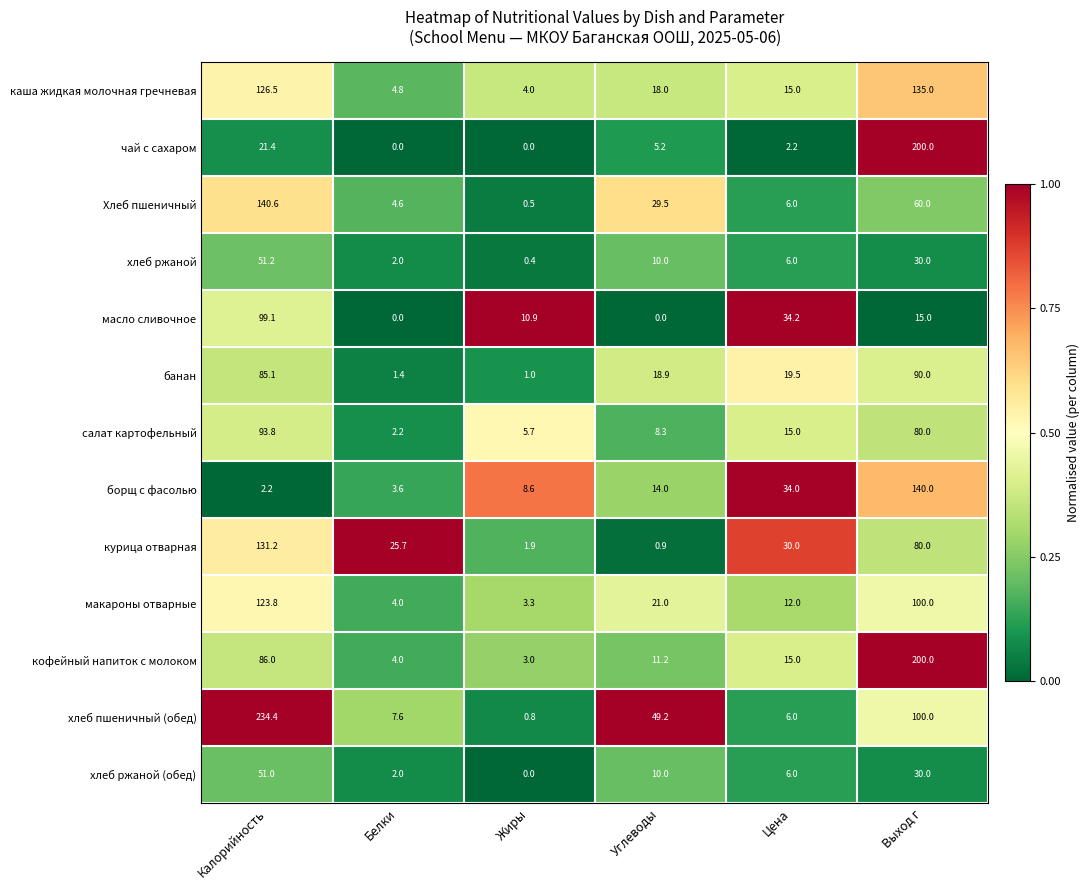

At how many categories does at least one series exceed 0?

6